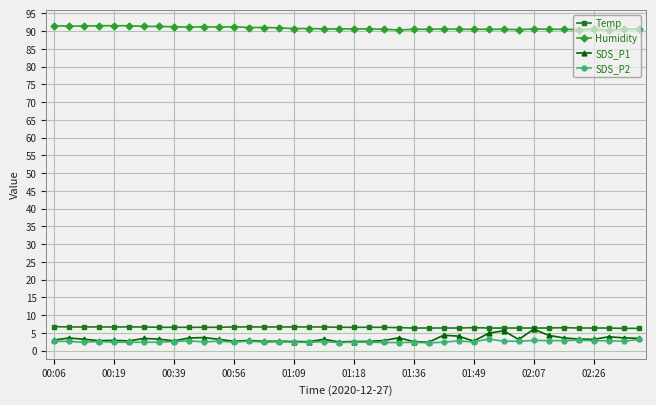

How many lines are shown in the chart?

4